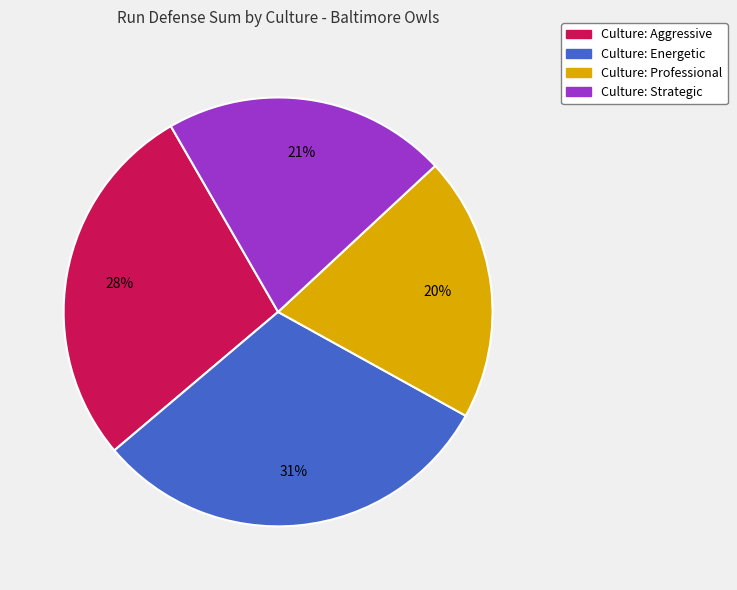

How many slices are in this pie chart?

4